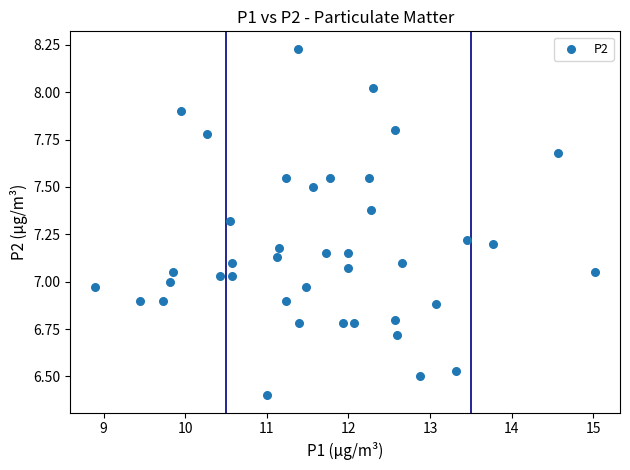

What is the range of X values (max minus min)?

6.1